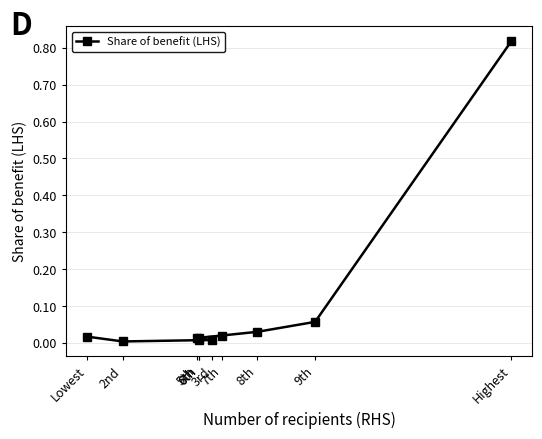

Which label corresponds to the largest value in the chart?

Highest